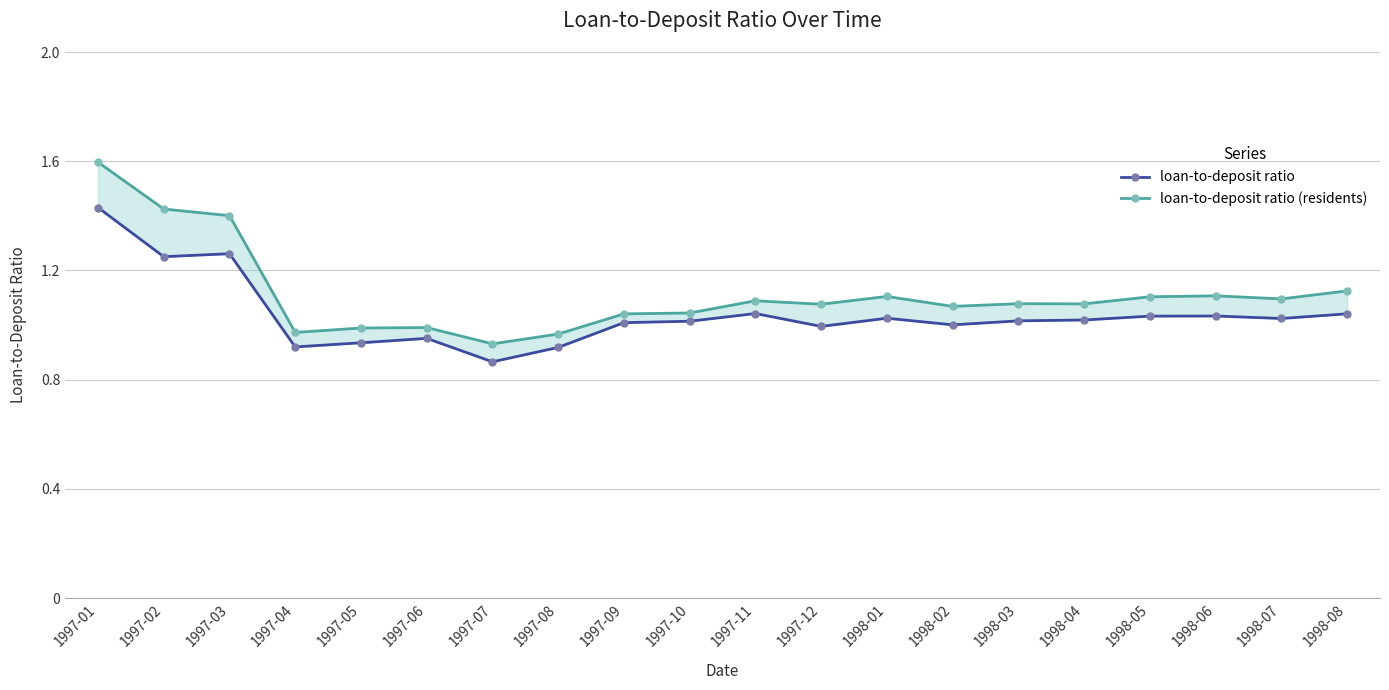

At how many categories does at least one series exceed 1?

15